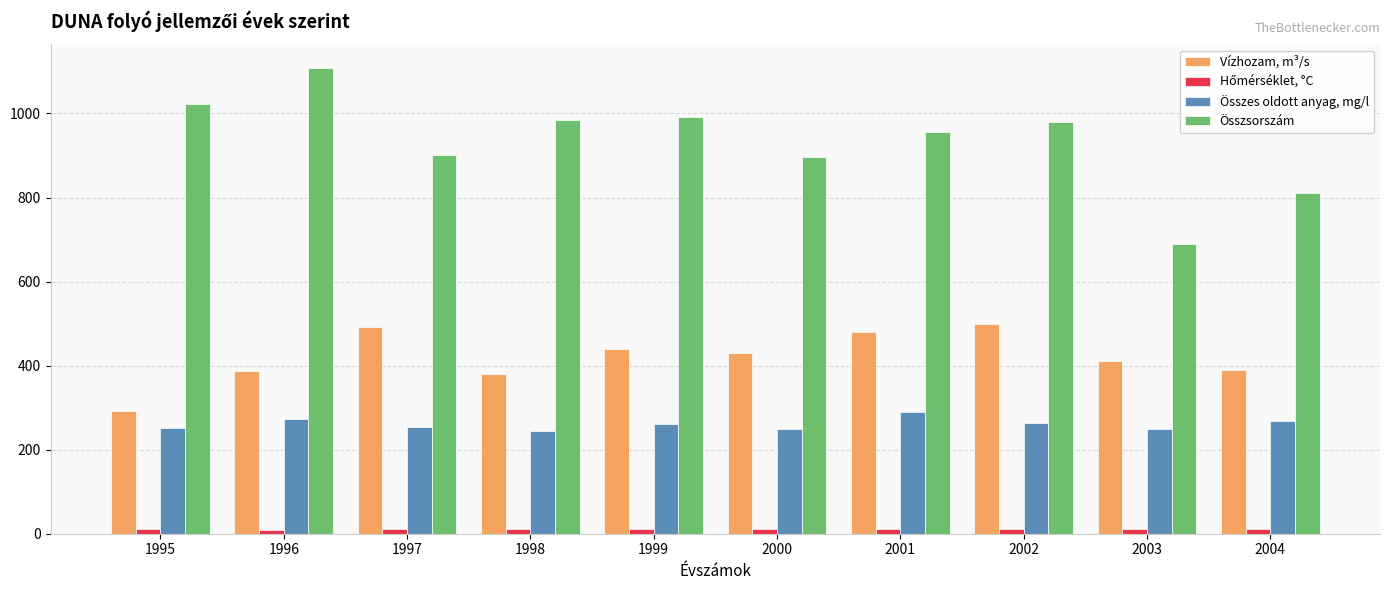

What is the difference between the maximum and minimum values in the Összes oldott anyag, mg/l series?

45.0